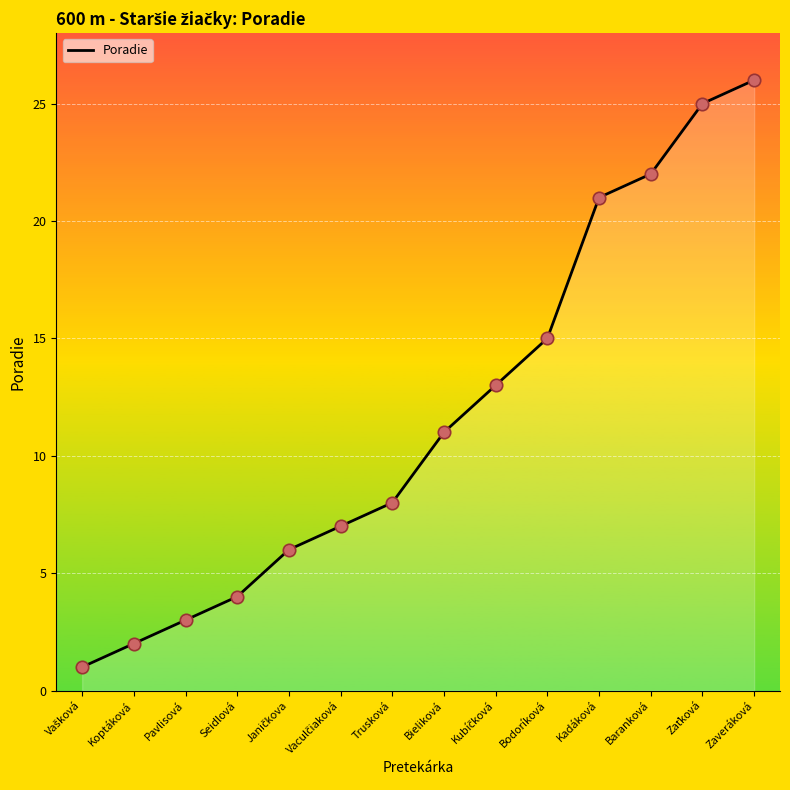

Which has a higher value, Seidlová or Trusková?

Trusková